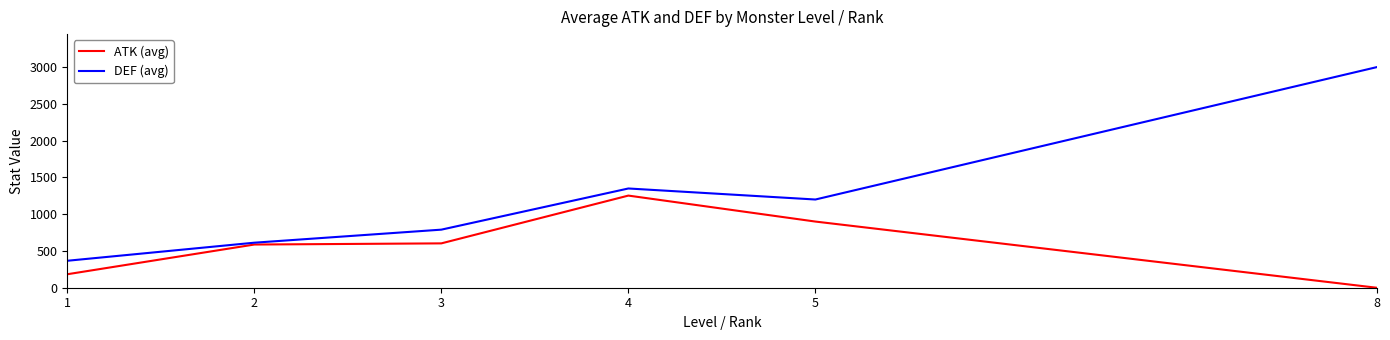

What is the sum of all ATK (avg) values?

3527.5